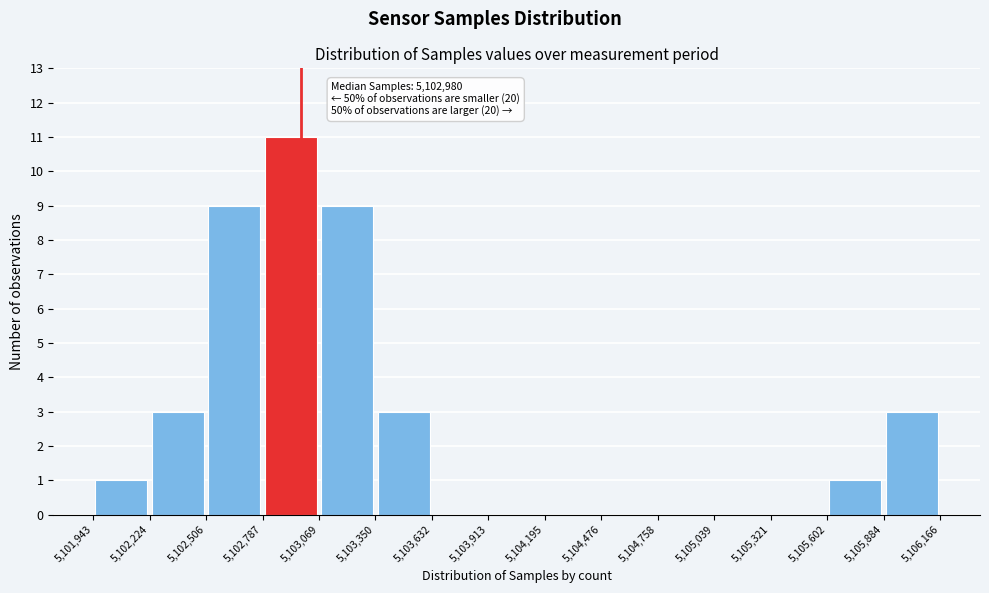

Over which range of the x-axis is the bar tallest?

5,102,787 to 5,103,069